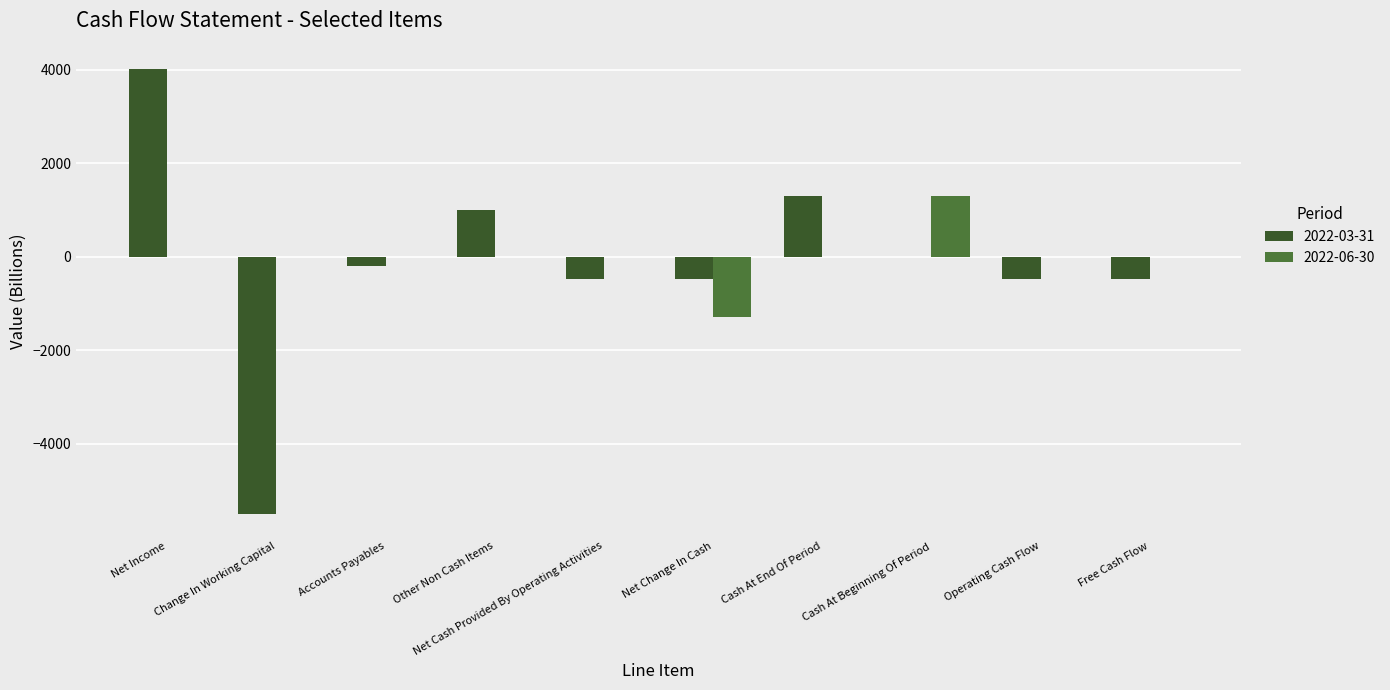

At which category does the chart reach its peak across all series?

Net Income